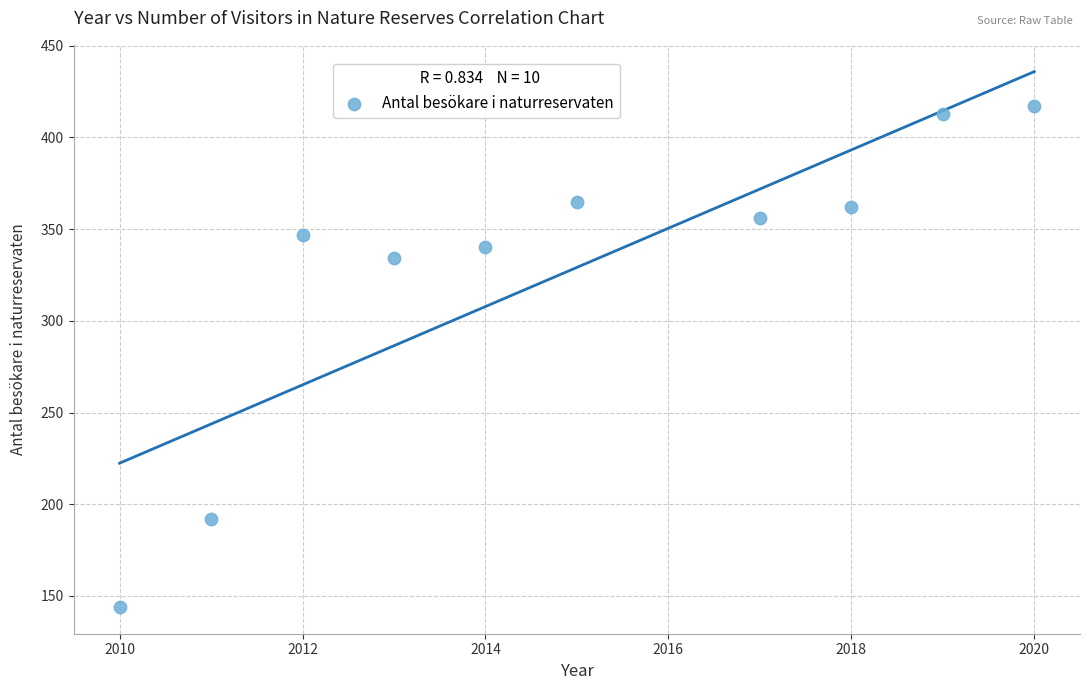

What is the average X value?

2015